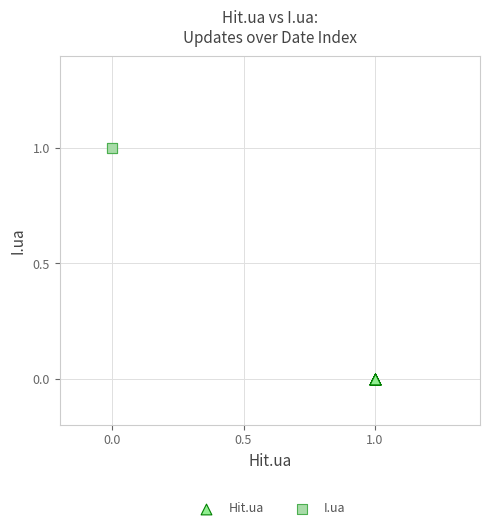

Which series reaches the maximum Y coordinate?

I.ua